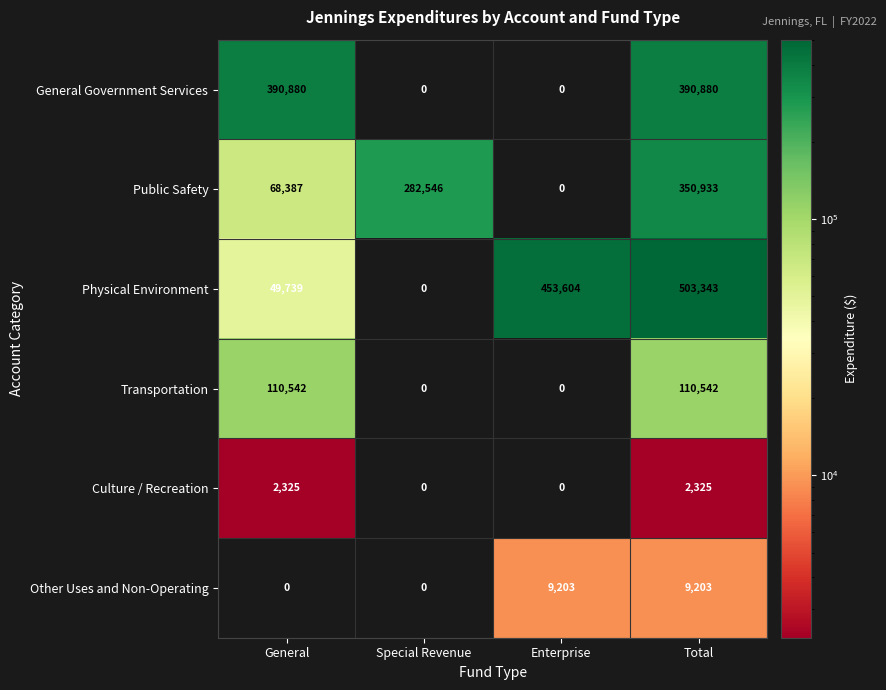

Which category has the lowest value in the Public Safety series?

Enterprise